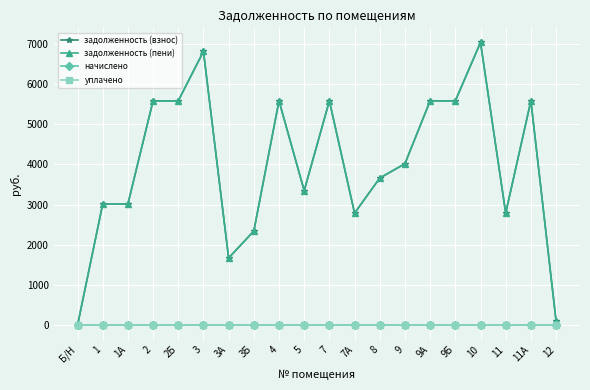

Does the chart have visible grid lines?

Yes